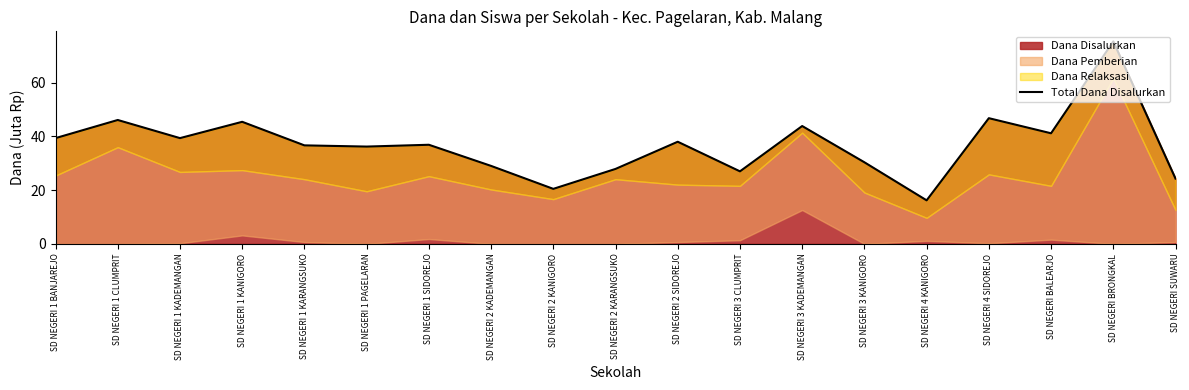

At which label does the data first exceed 36?

SD NEGERI 1 BANJAREJO